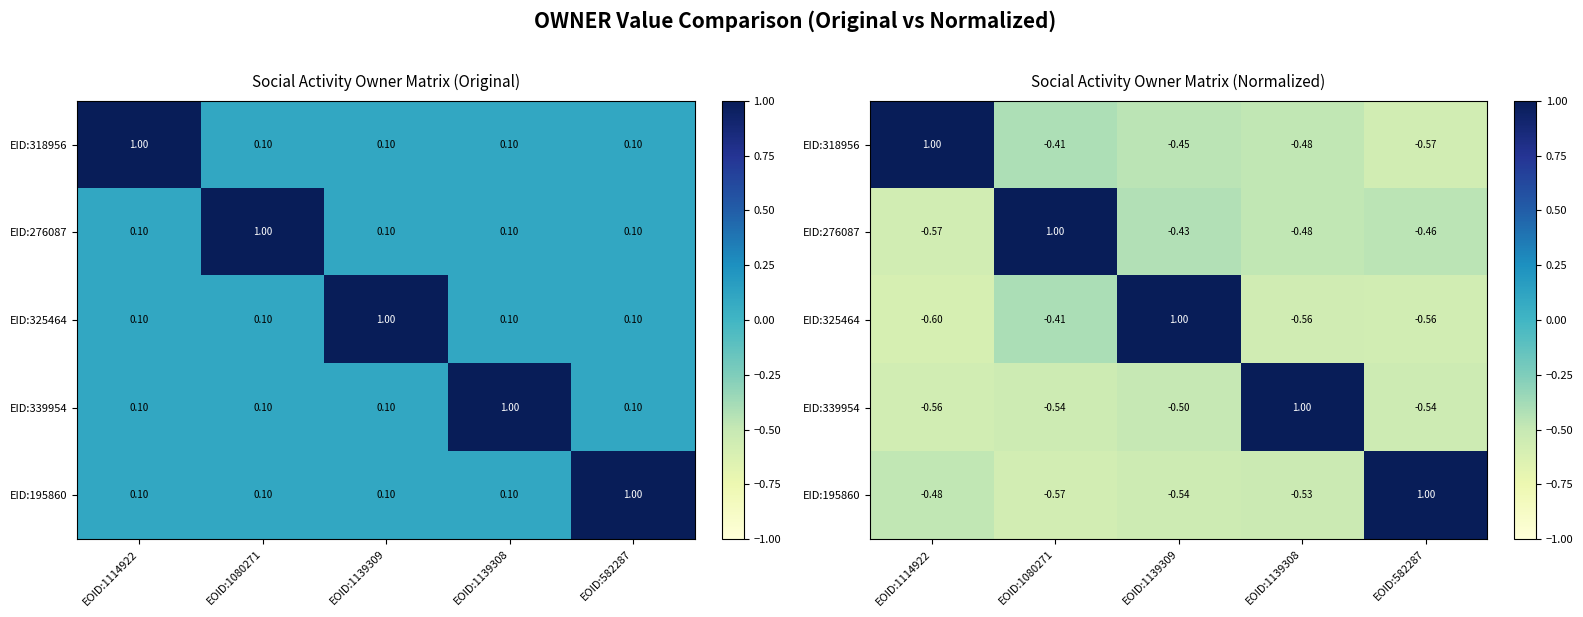

At how many categories does at least one series exceed 0?

5